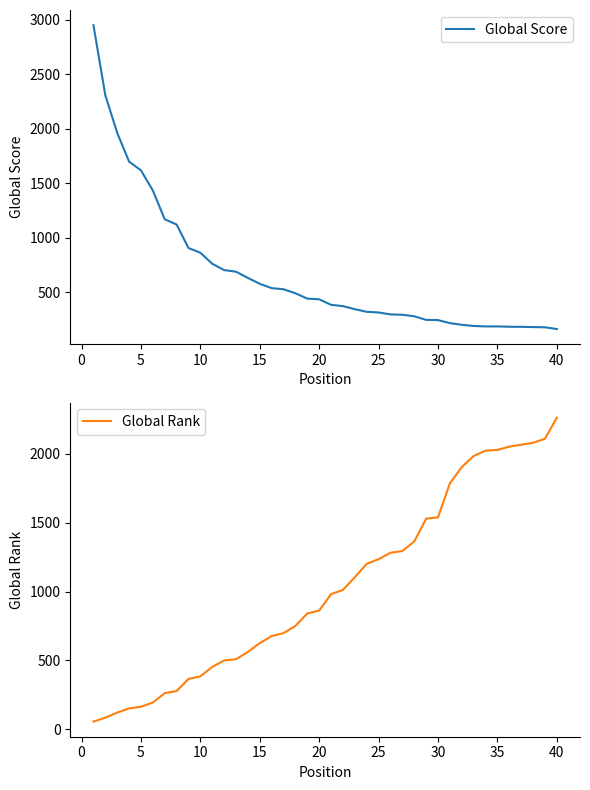

List the series in order of their overall mean, lowest first.

Global Score, Global Rank